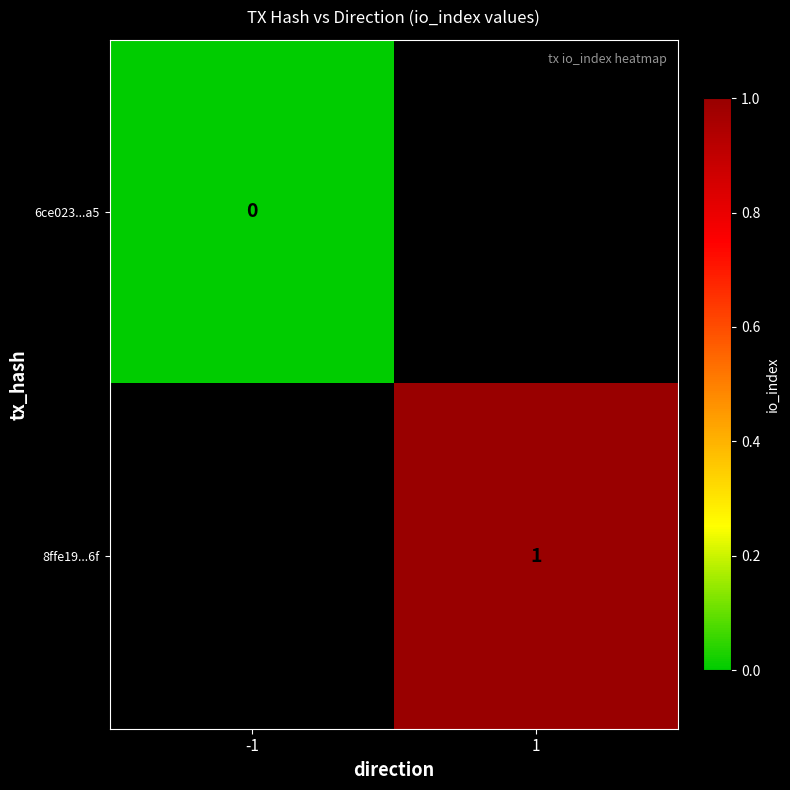

Is it true that 8ffe19...6f equals 1 at 1?

True